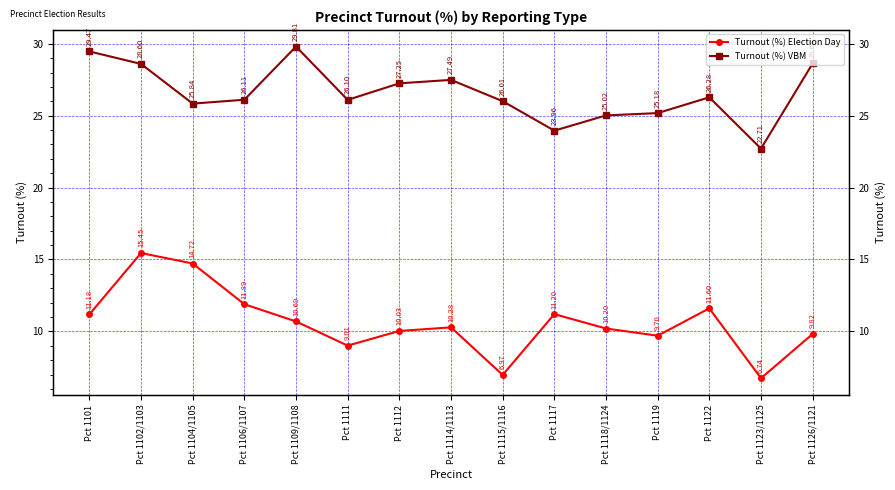

At which label is Turnout (%) Election Day closest to 11?

Pct 1101